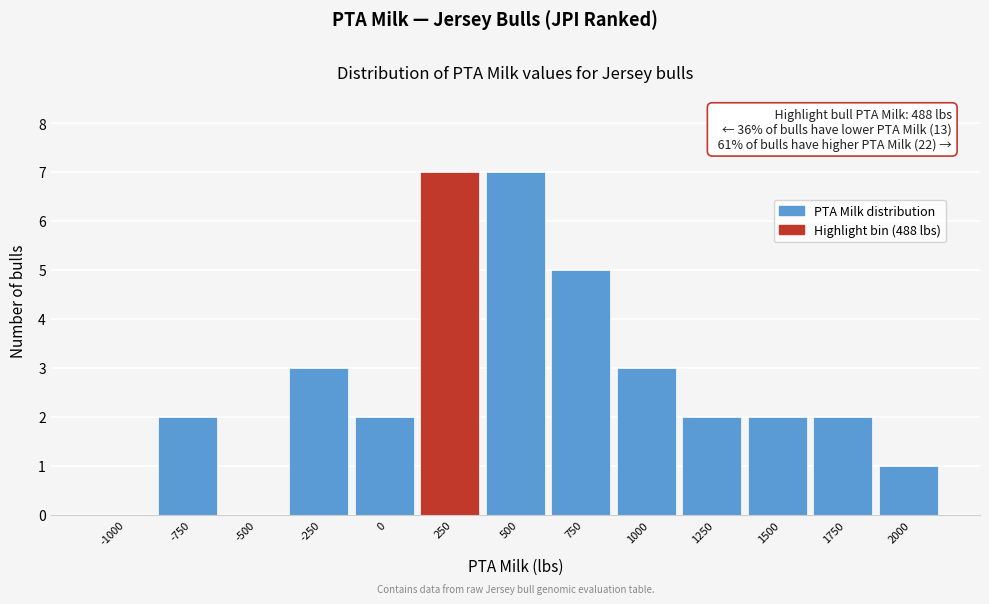

Reading left to right, what are all the values shown in this chart?

-1000=0	-750=2	-500=0	-250=3	0=2	250=7	500=7	750=5	1000=3	1250=2	1500=2	1750=2	2000=1